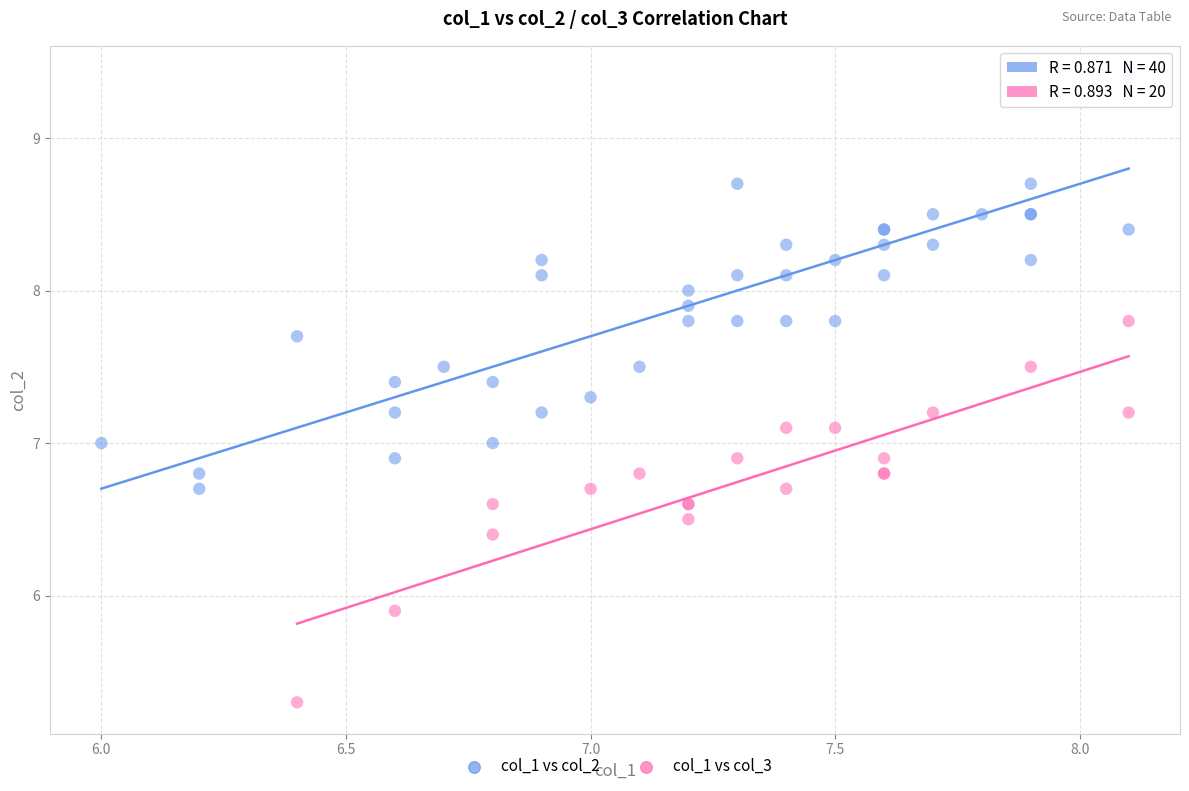

Which series reaches the minimum Y coordinate?

col_1 vs col_3